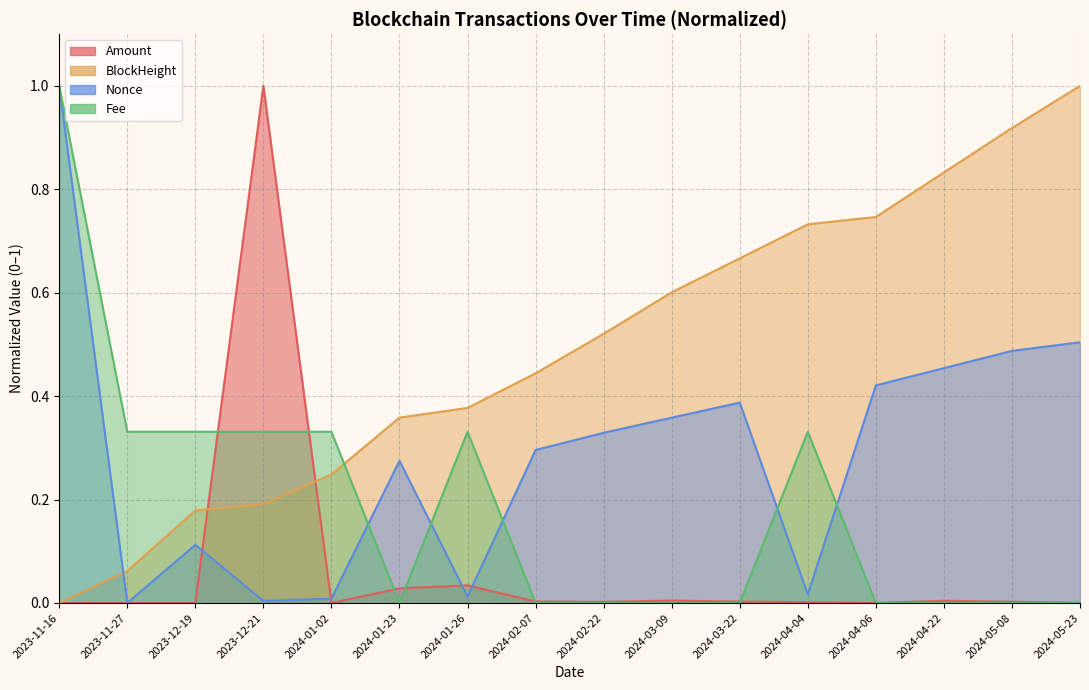

Which category has the highest value across all series?

2023-12-21